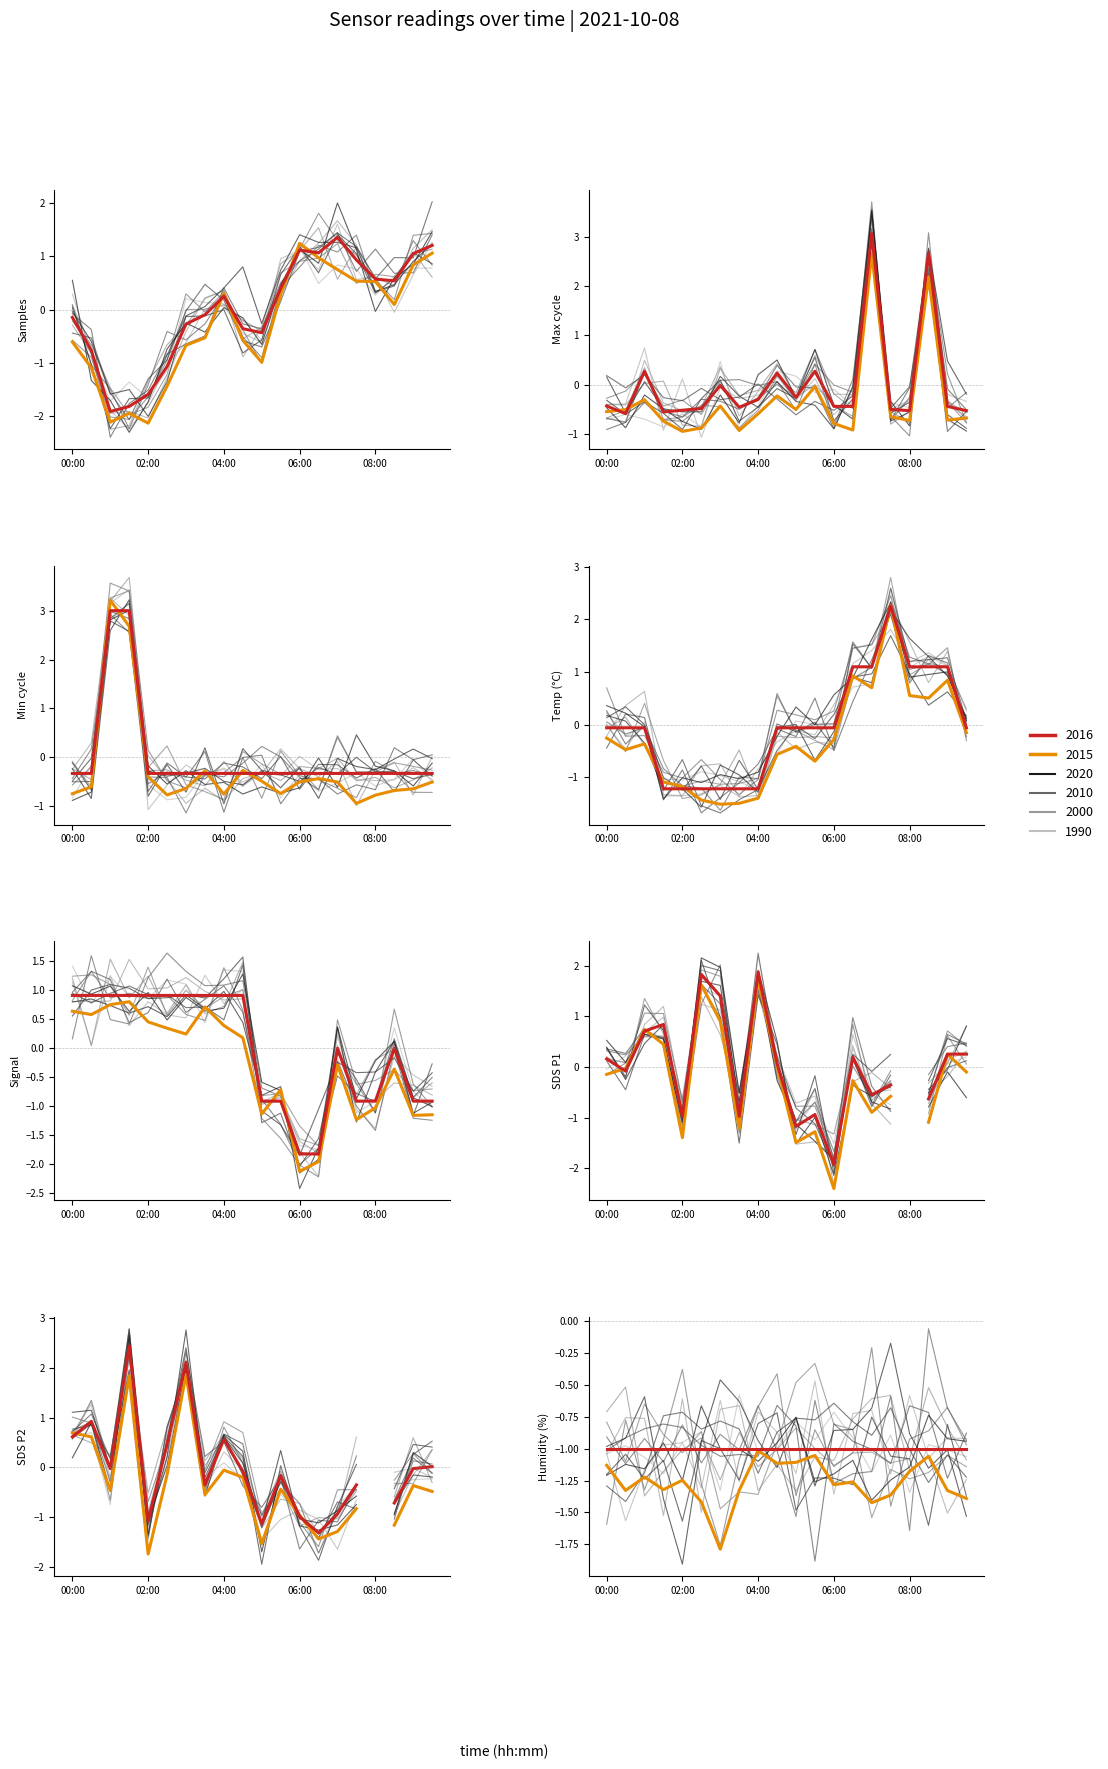

What is the total value across all series at 15?

1.4